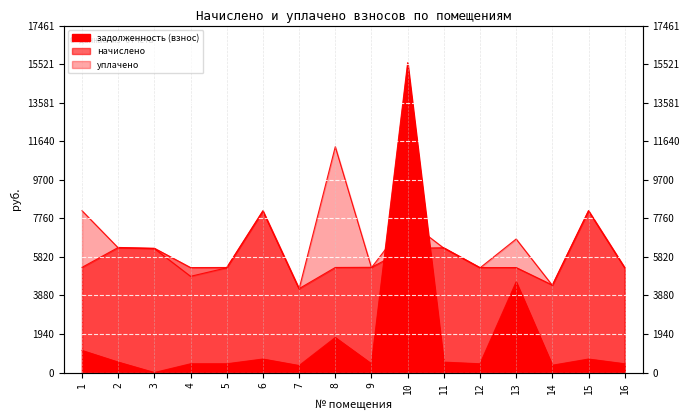

True or false: начислено has more than 1 points higher than both neighbors.

True